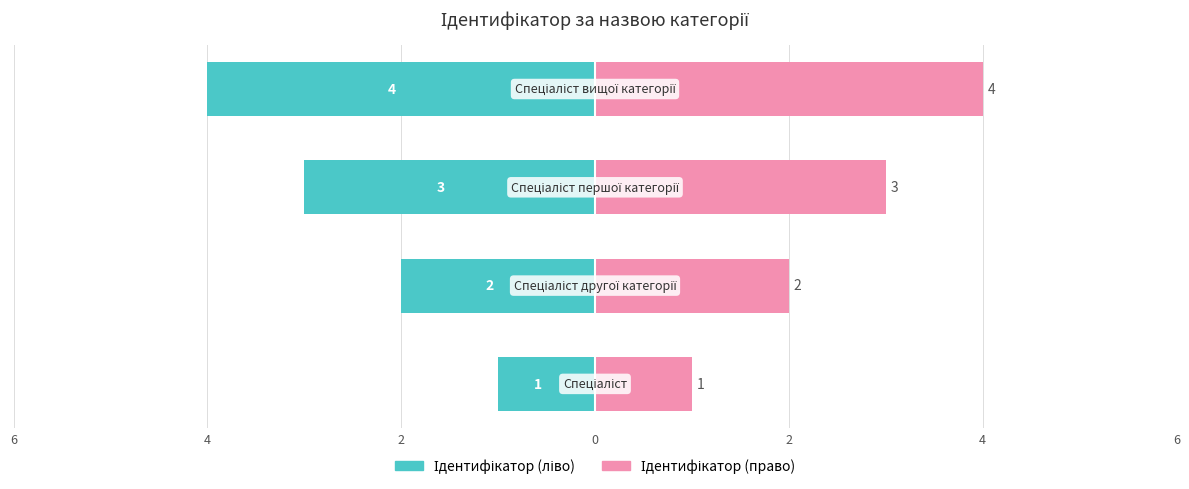

The Ідентифікатор (право) series shows 4 at 2. True or false?

False